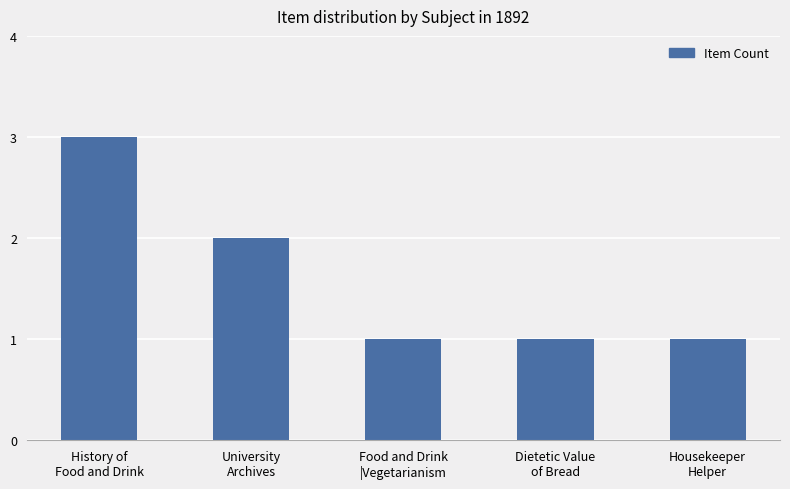

Does the chart contain stacked bars?

No